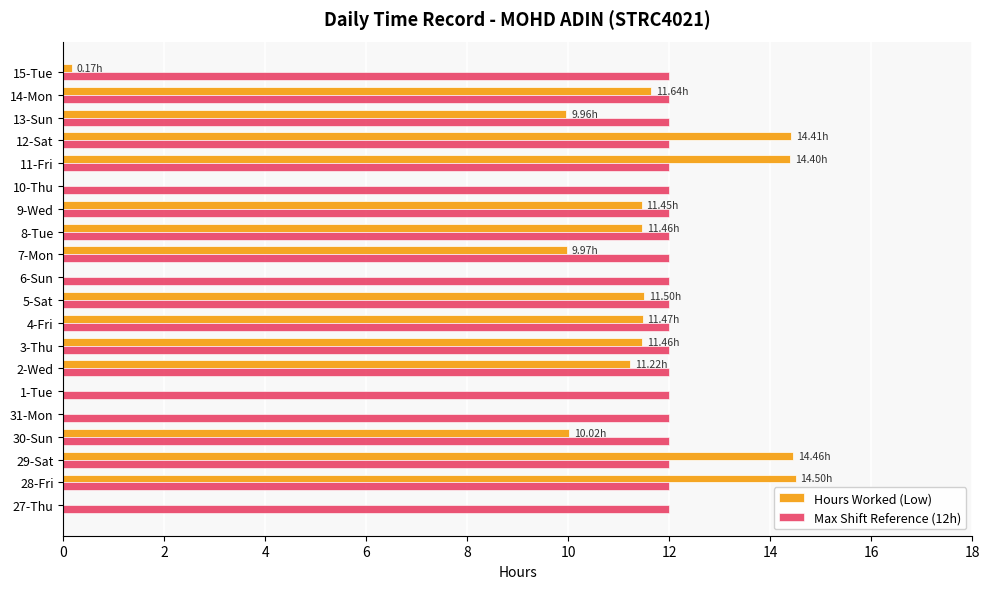

What is the sum of all Max Shift Reference (12h) values?

240.0